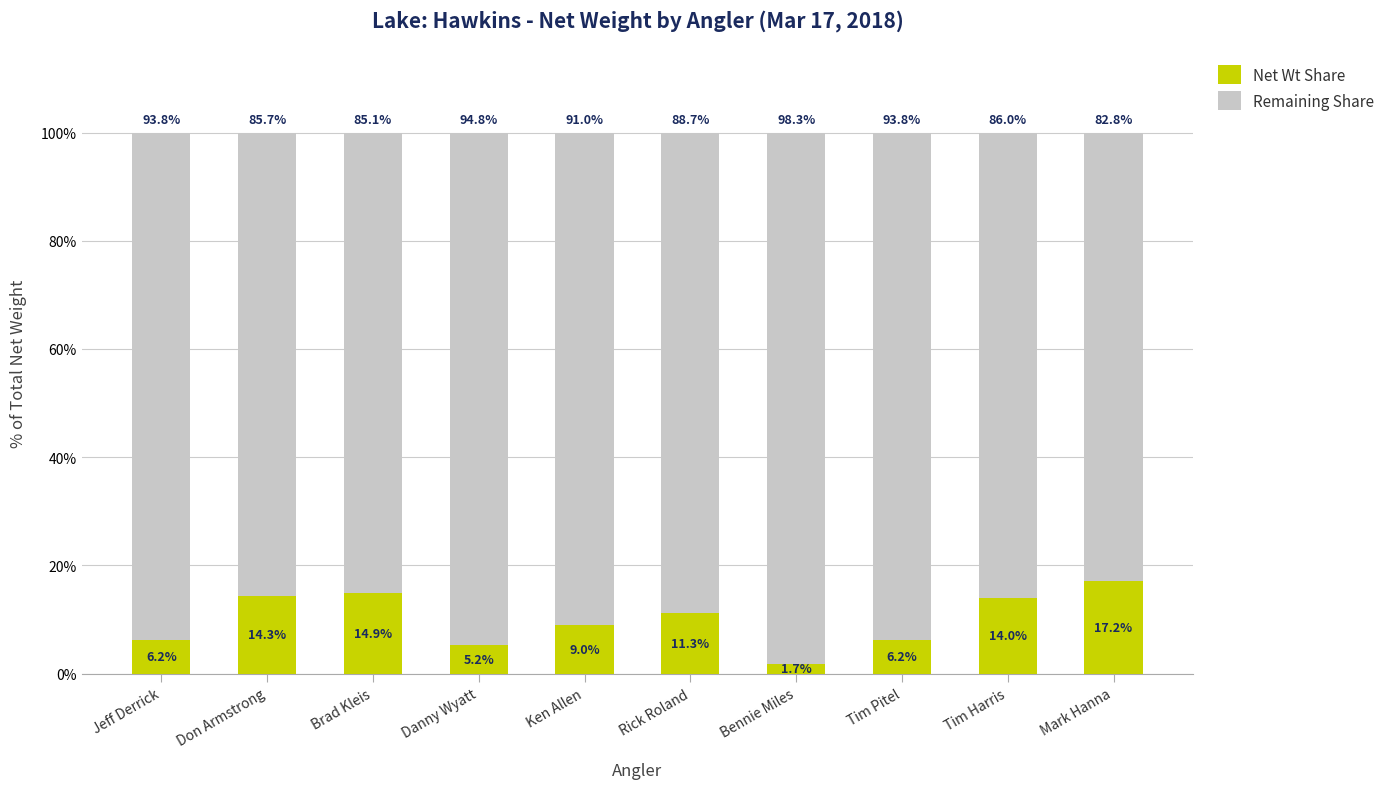

What is the sum of the Net Wt Share values at Mark Hanna and Danny Wyatt?

22.4